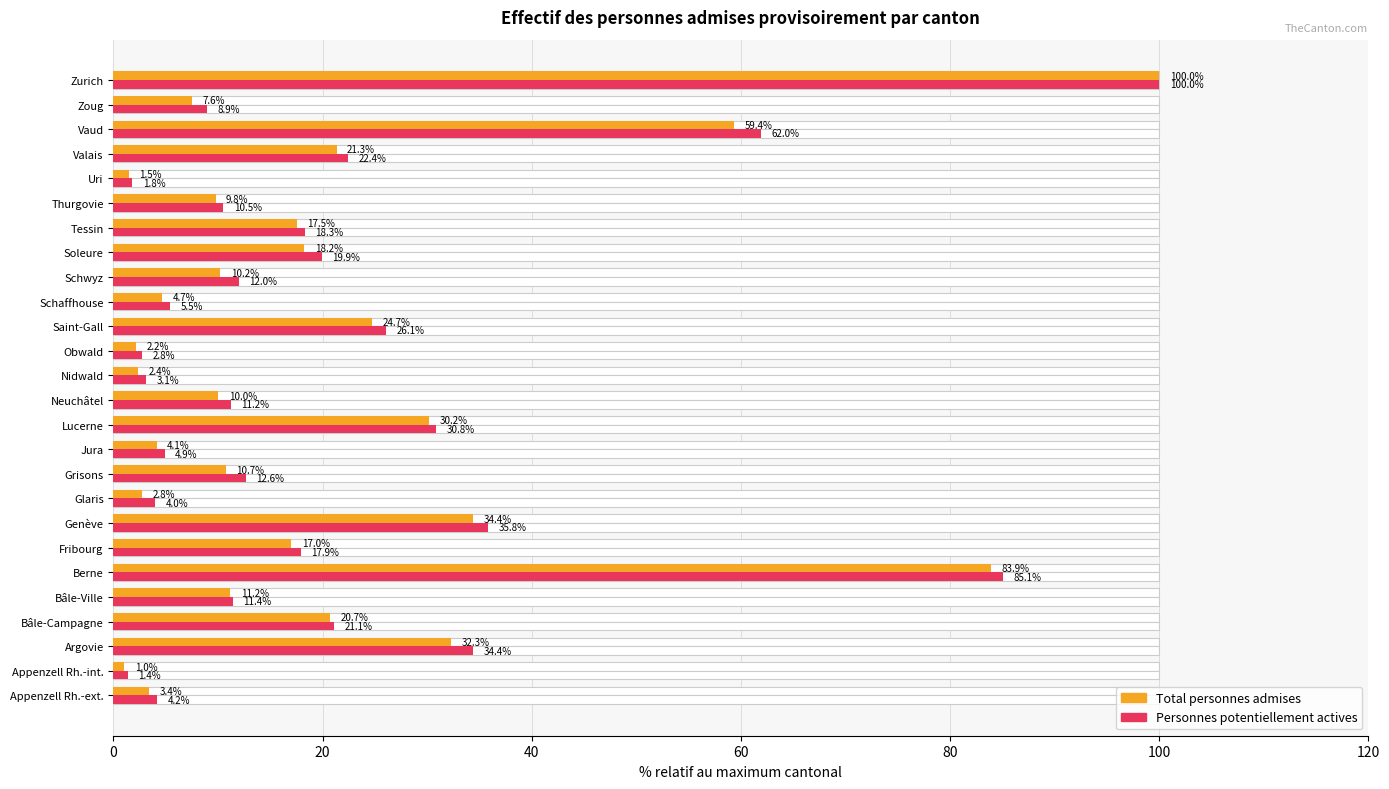

What is the difference between the maximum and minimum values in the Personnes potentiellement actives series?

98.6